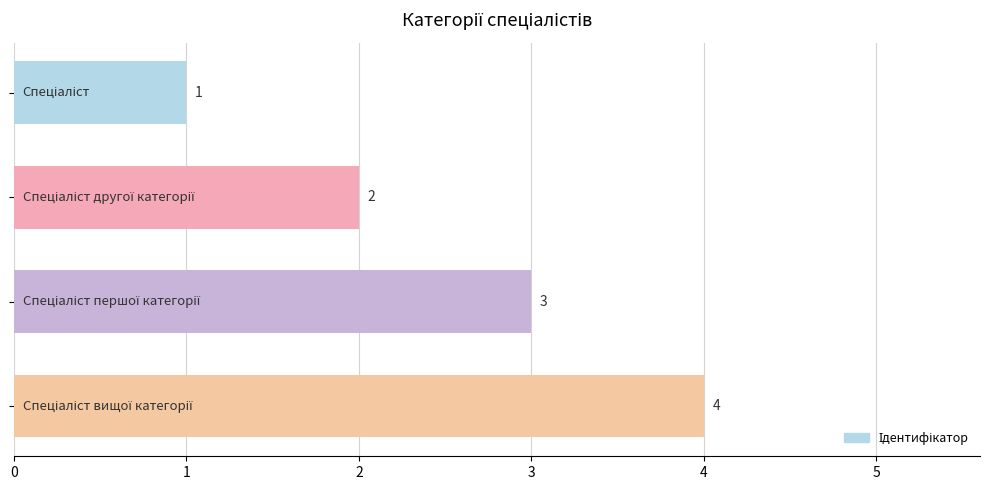

Are the bars horizontal?

Yes